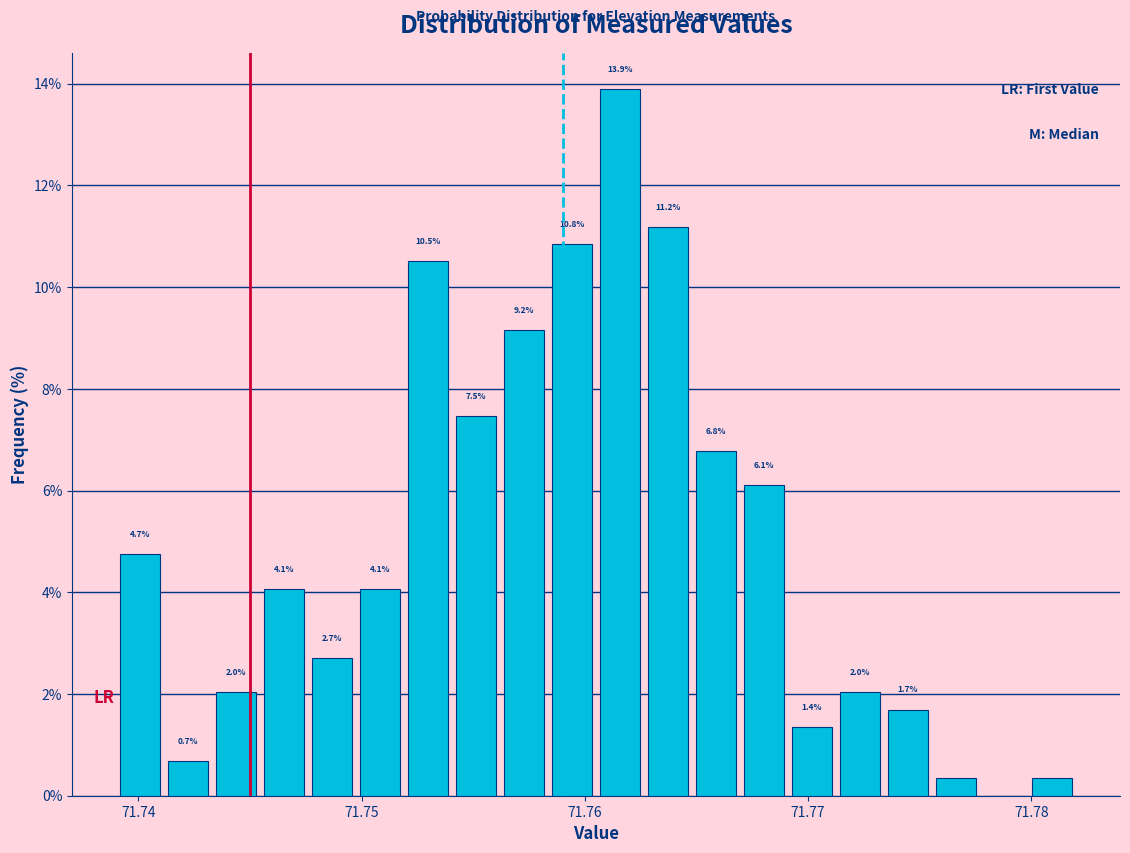

Around what value on the x-axis is the tallest bar? Give the approximate position of its centre, as read against the axis.

71.762